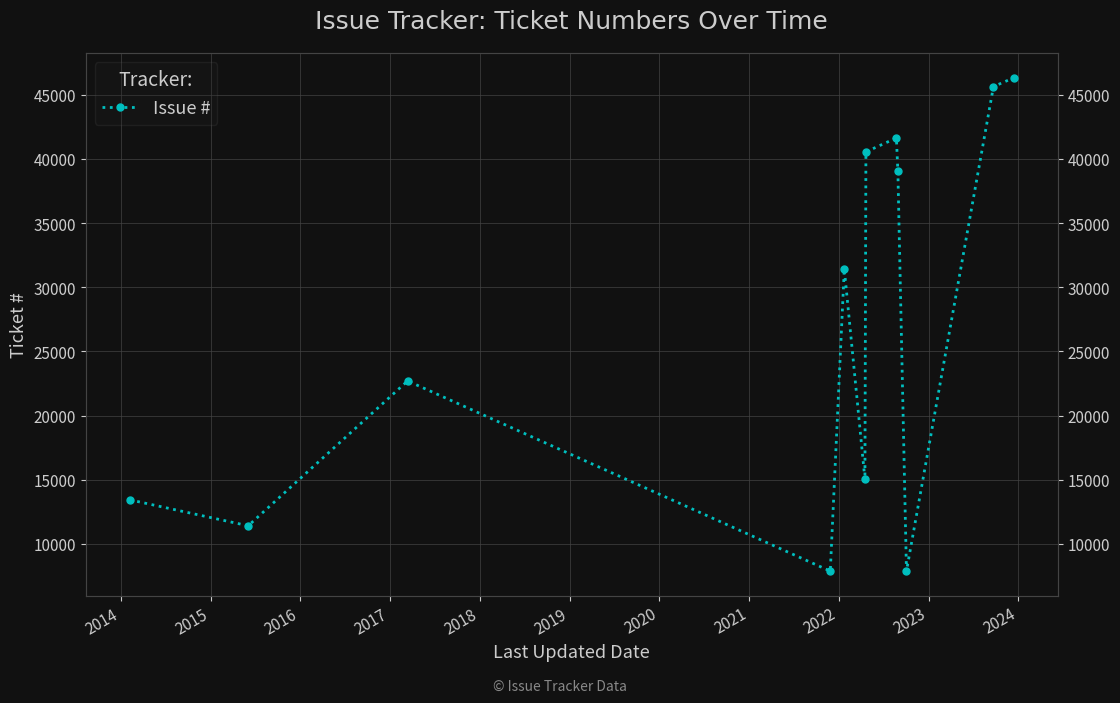

What is the sum of the values at 2020 and 2017?

73084